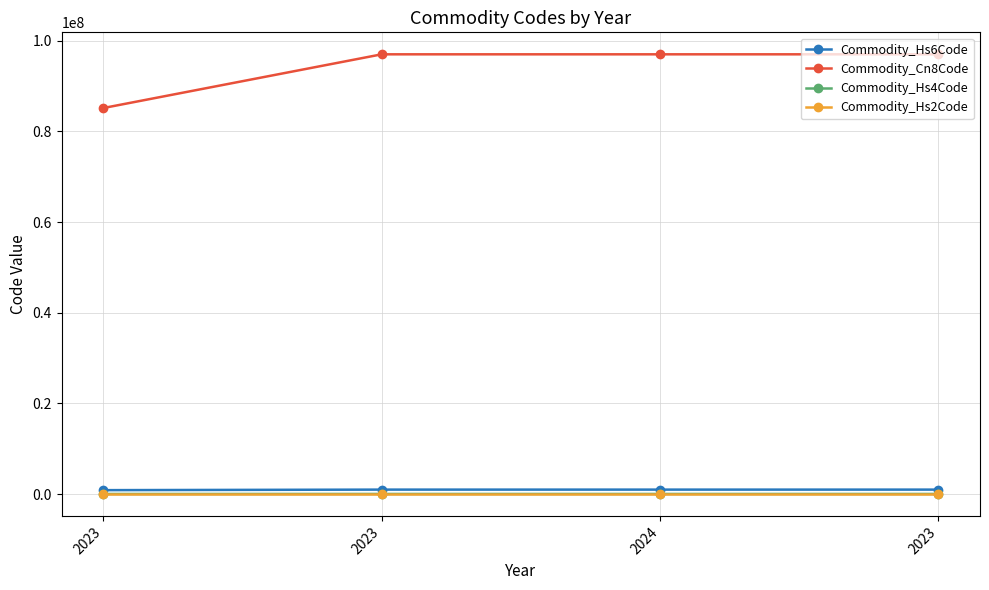

How many lines are shown in the chart?

4